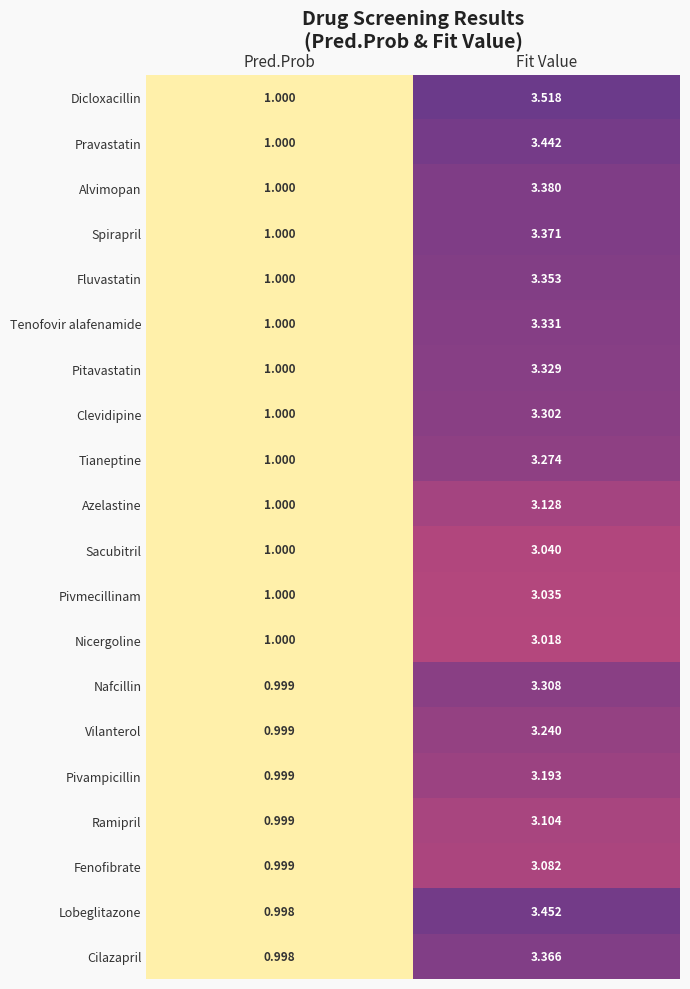

Between Pred.Prob and Fit Value, which series saw the biggest shift?

Dicloxacillin